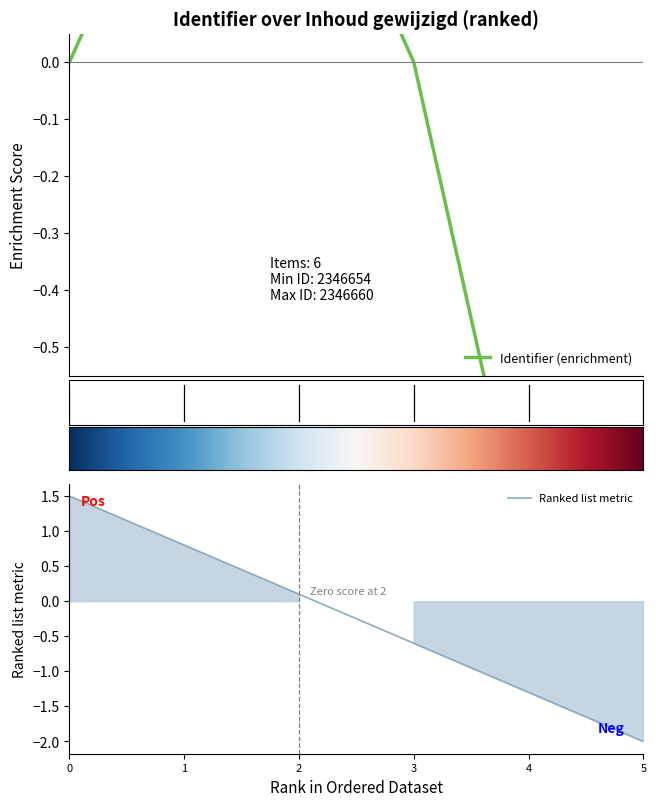

What is the highest value of the Ranked list metric series?

1.5